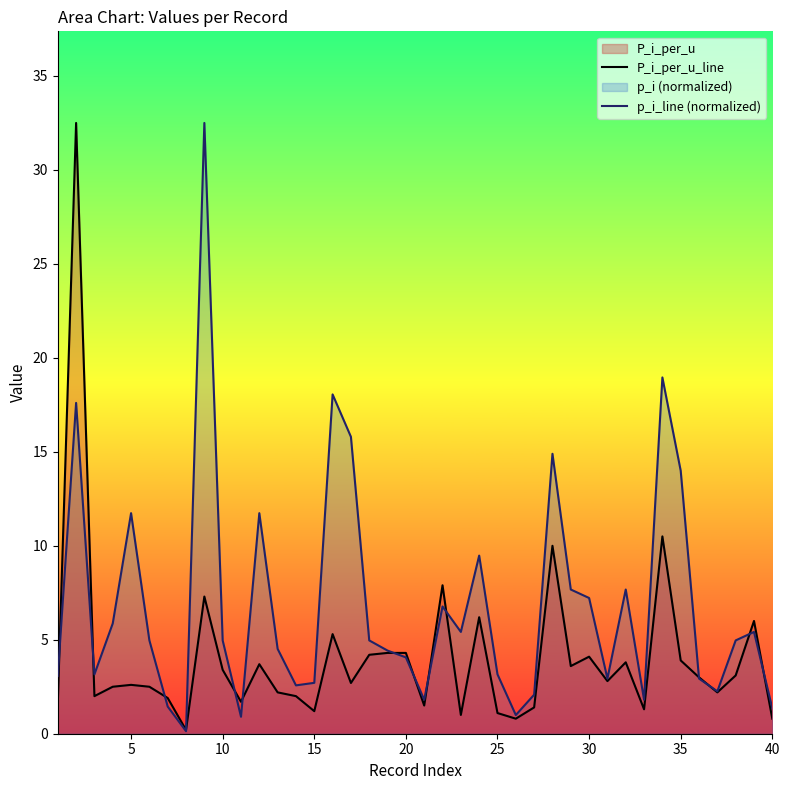

Which series ends up on top after the final intersection of p_i_line (normalized) and P_i_per_u_line?

p_i_line (normalized)